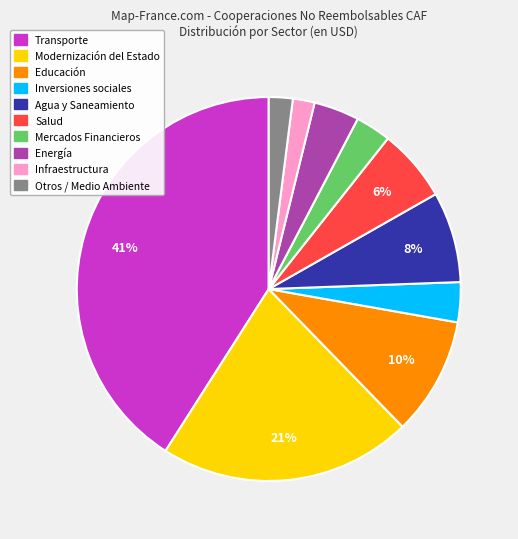

How many slices are in this pie chart?

10